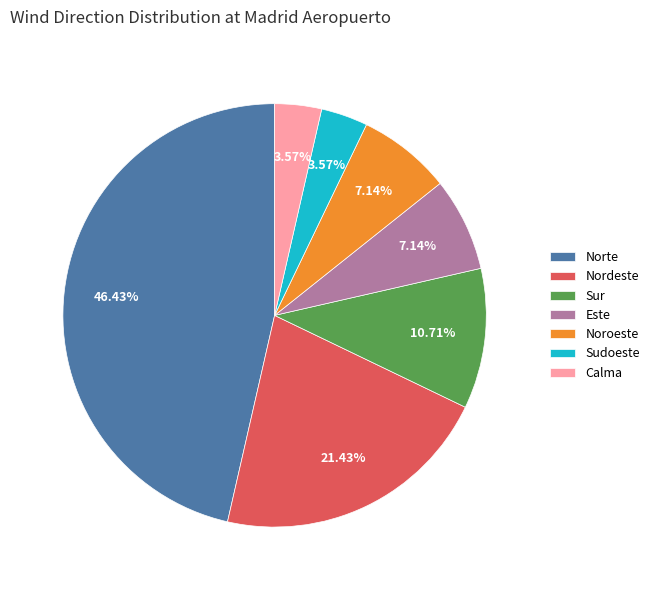

Count the number of slices in the pie.

7